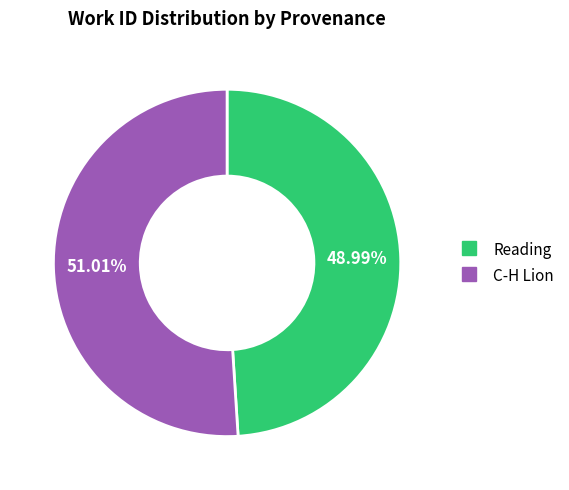

Which category has the smallest portion of the pie?

Reading